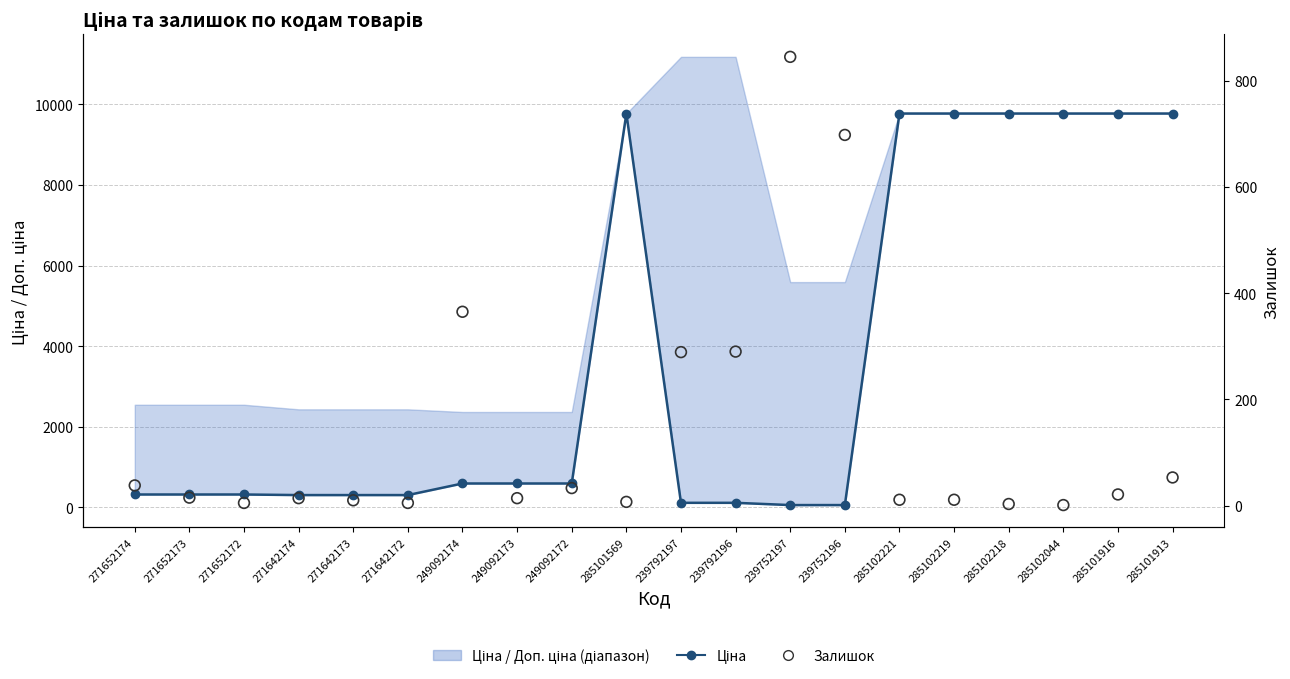

At how many categories does at least one series exceed 6800?

7